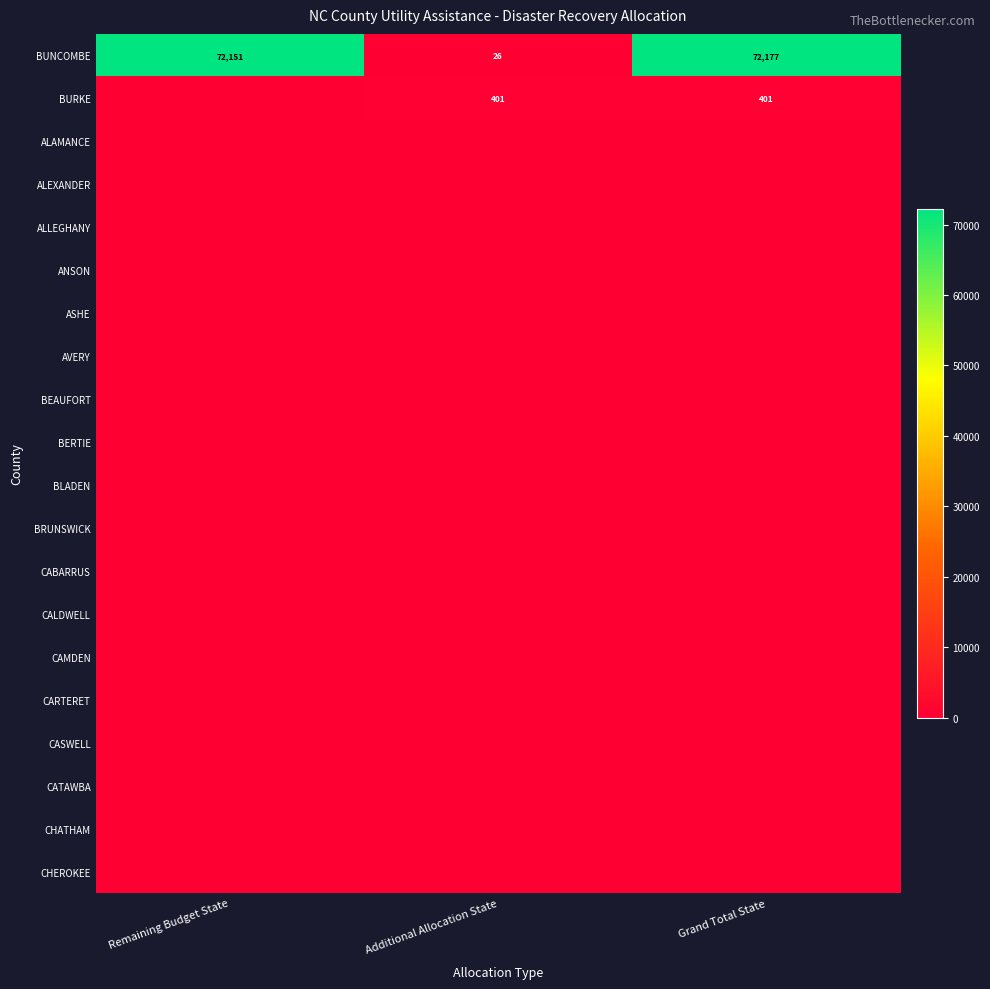

What is the lowest value of the BUNCOMBE series?

26